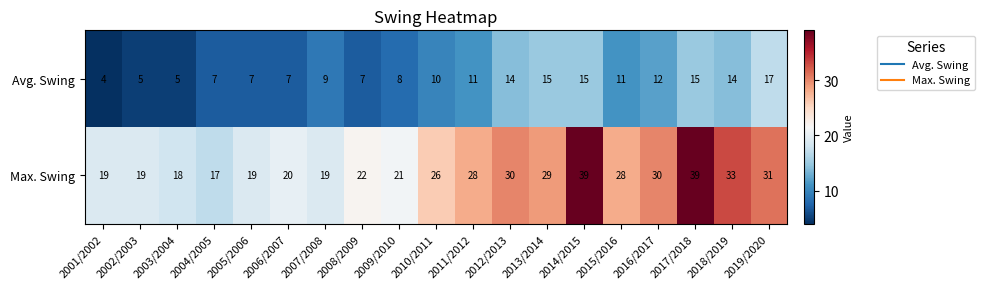

Which series changed the most between 2001/2002 and 2004/2005?

Avg. Swing